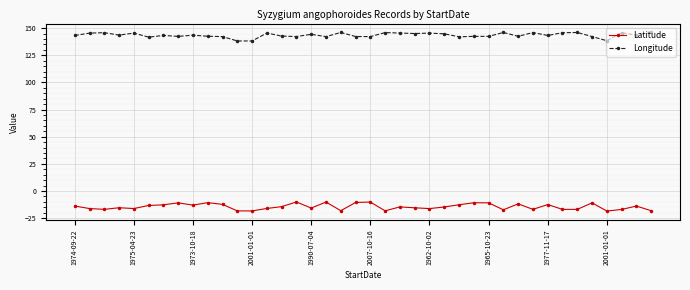

True or false: Longitude and Latitude intersect in this chart.

False